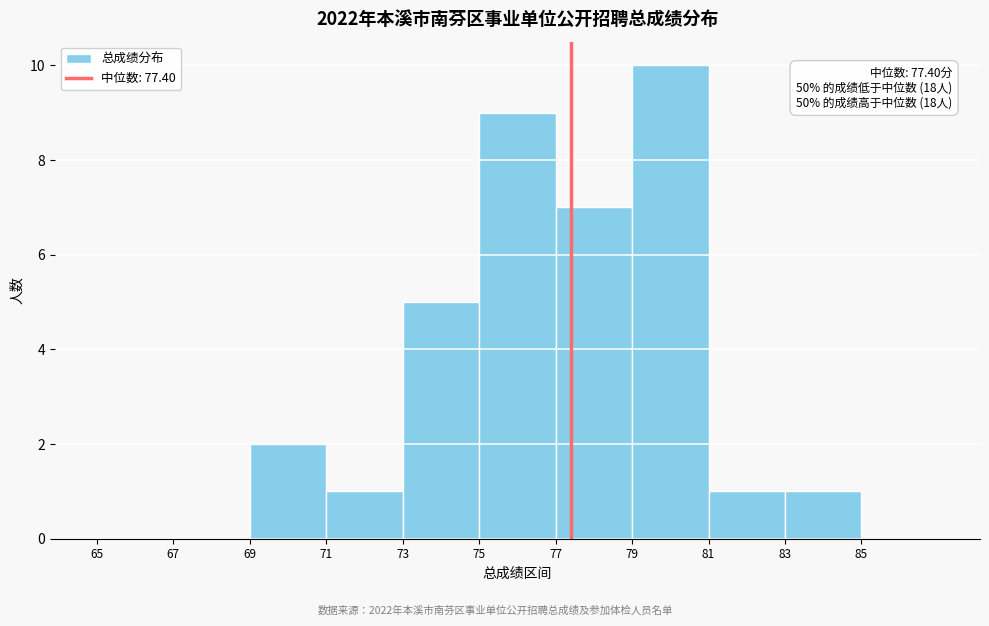

Which range on the x-axis has the tallest bar?

79 to 81